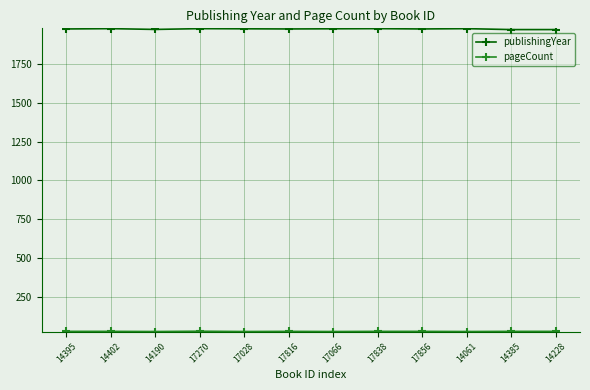

What position from the left is 17270?

4